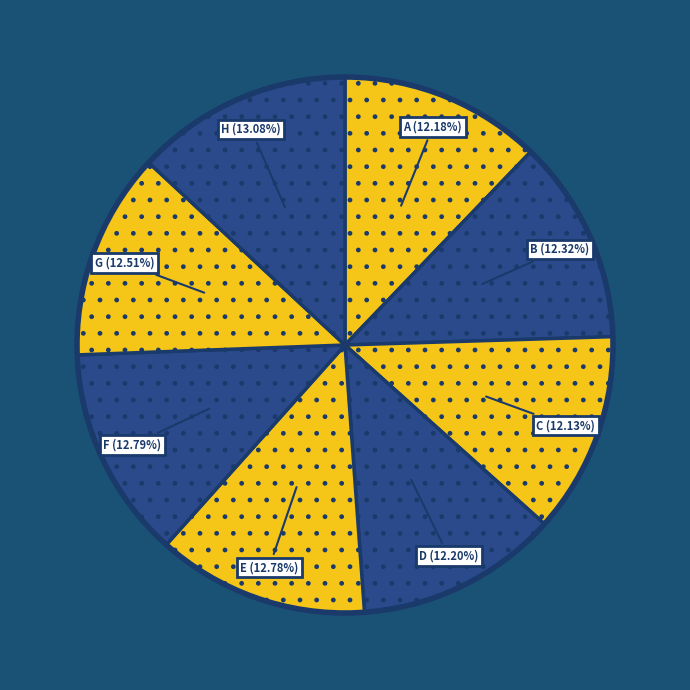

To the nearest percent, what percentage of the pie is G?

13%